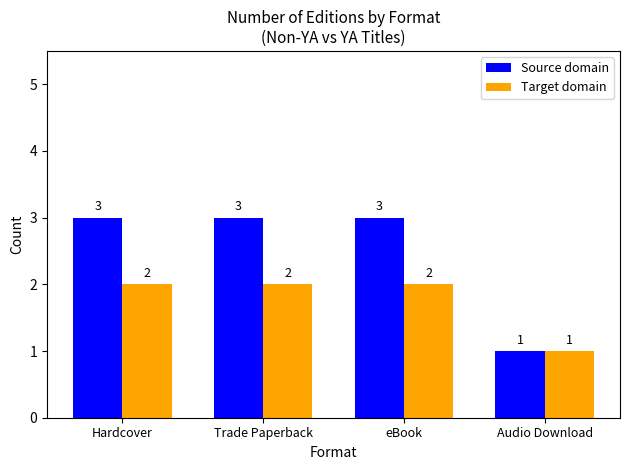

Reading left to right, transcribe all the data shown in this chart.

Source domain: Hardcover=3	Trade Paperback=3	eBook=3	Audio Download=1
Target domain: Hardcover=2	Trade Paperback=2	eBook=2	Audio Download=1